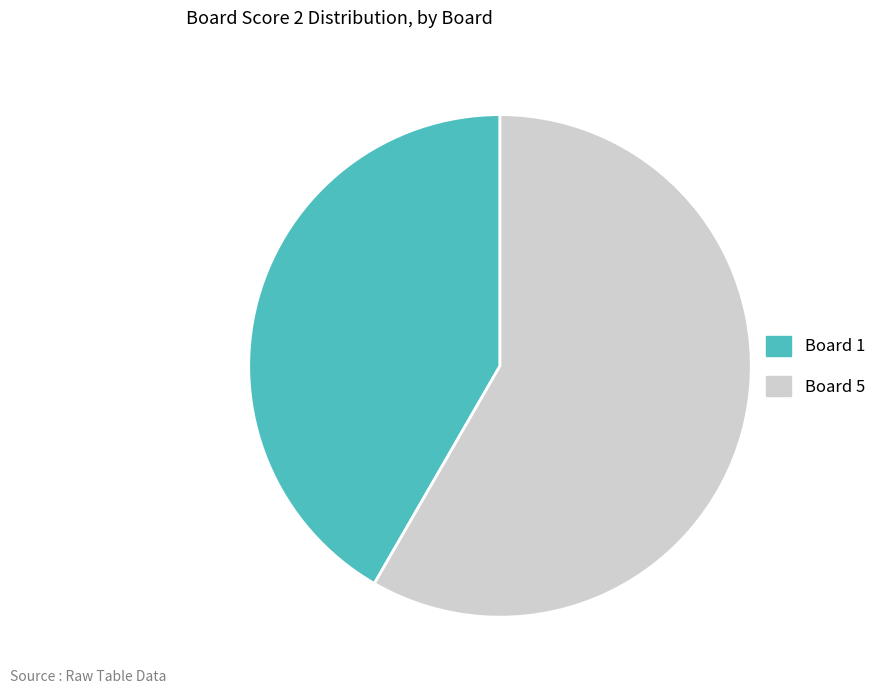

Is there a majority slice in this chart?

Yes